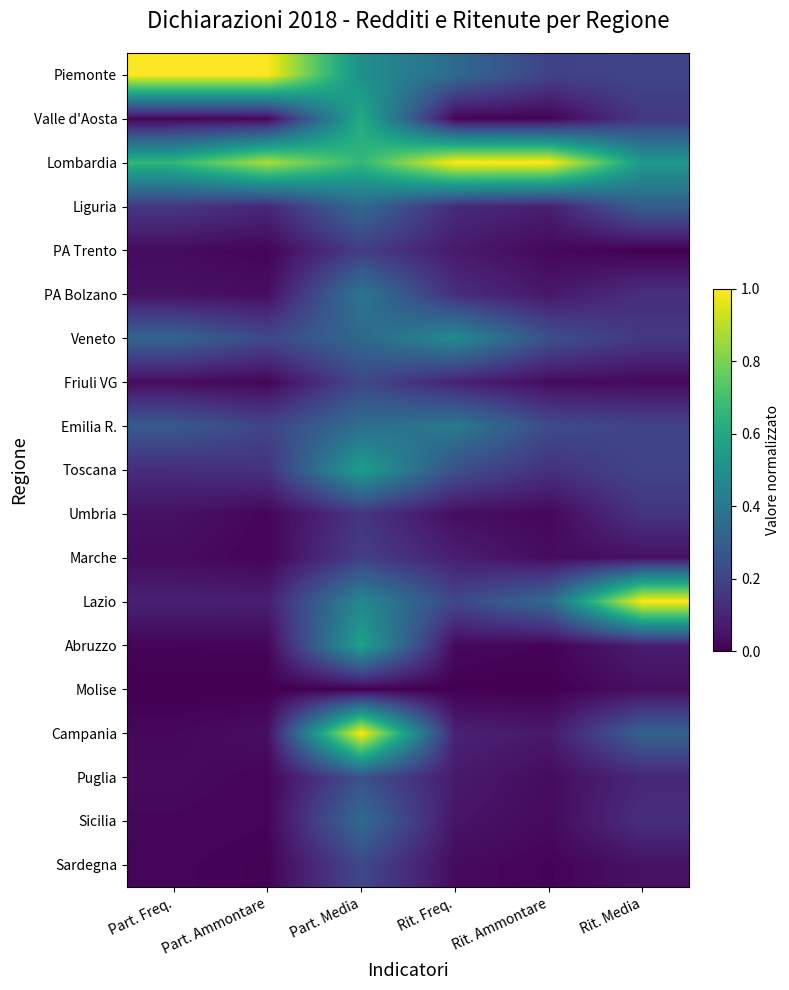

At which category is the sum across all series the highest?

Part. Media